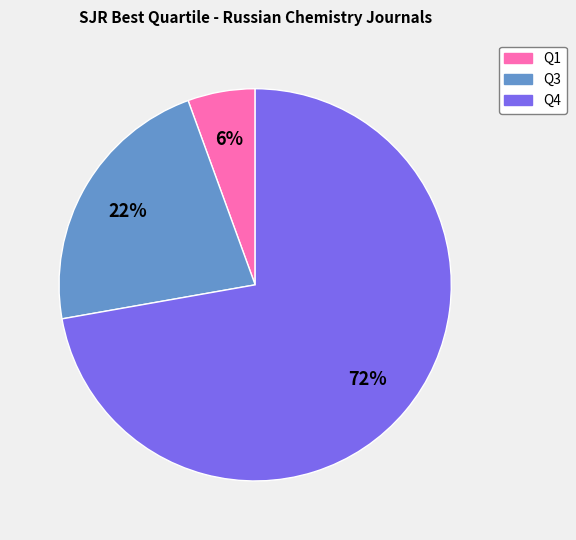

Is the sum of Q1 and Q3 greater than half?

No